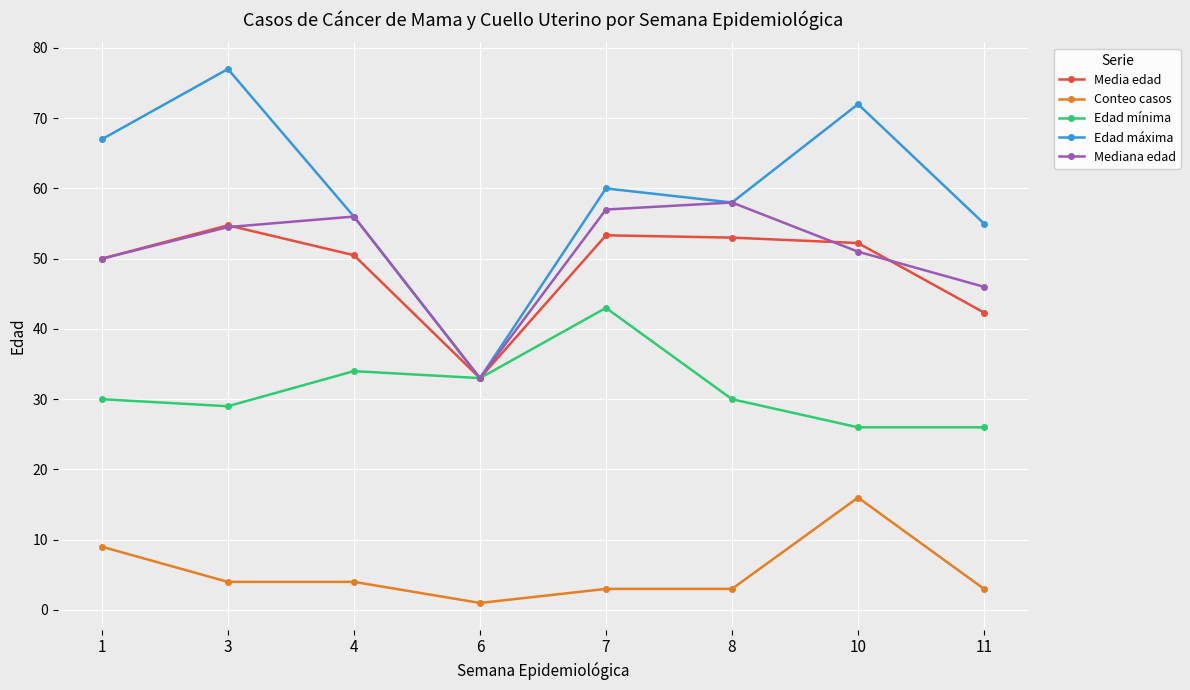

At which category does Edad máxima reach its first local valley?

6